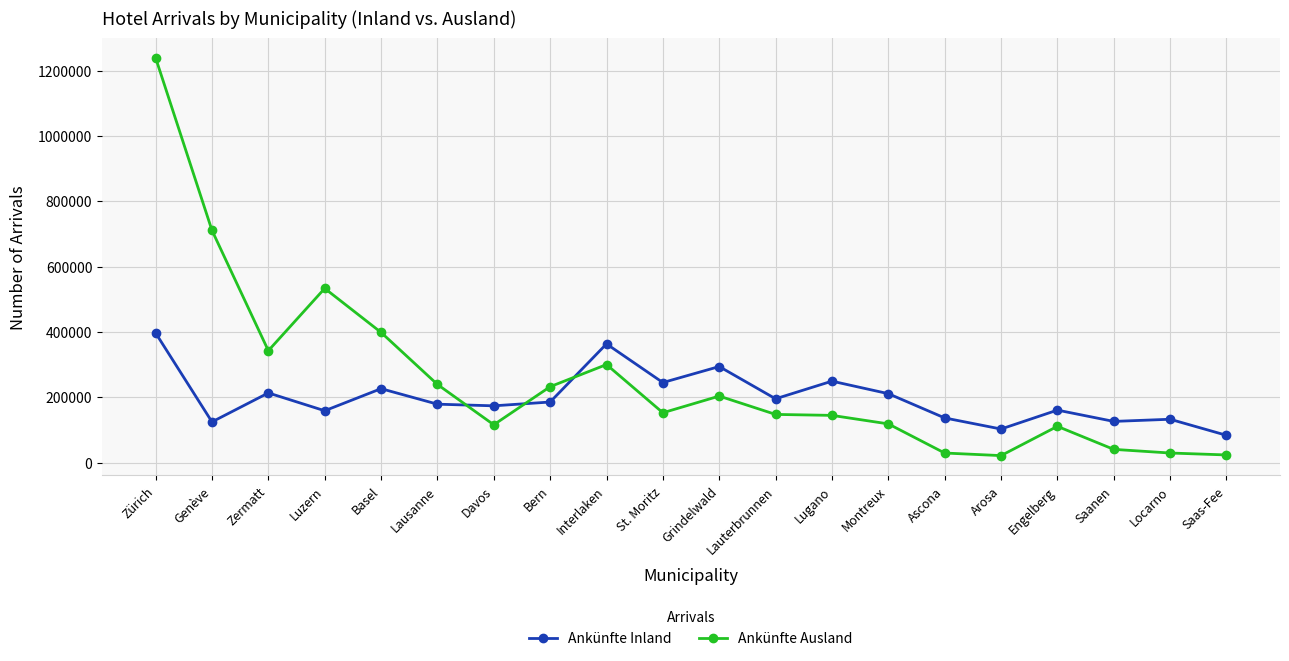

Which series has the largest range (max minus min)?

Ankünfte Ausland